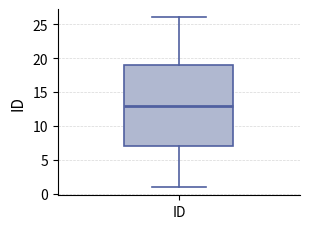

Where does the median line of the box for ID sit on the y-axis? The values are not printed on the chart, so give them approximately, as read against the axis.

13